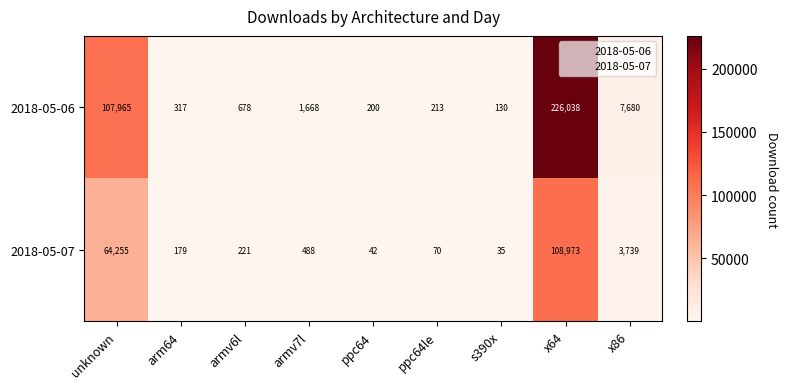

The value of 2018-05-06 at ppc64 is 283. True or false?

False